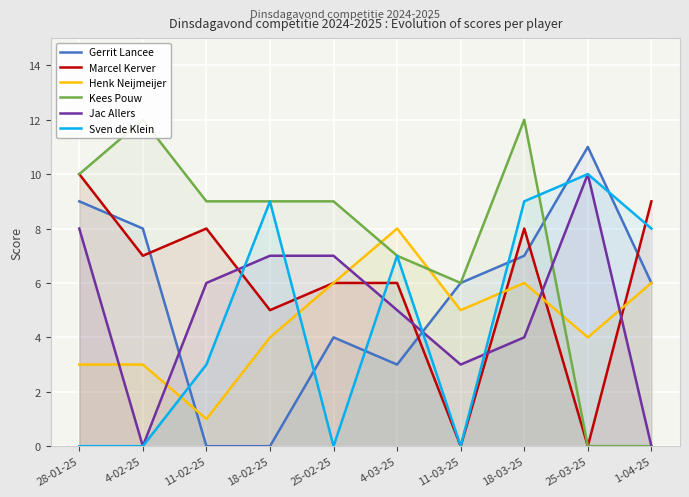

Reading left to right, extract all data points from this chart.

Gerrit Lancee: 9	8	0	0	4	3	6	7	11	6
Marcel Kerver: 10	7	8	5	6	6	0	8	0	9
Henk Neijmeijer: 3	3	1	4	6	8	5	6	4	6
Kees Pouw: 10	12	9	9	9	7	6	12	0	0
Jac Allers: 8	0	6	7	7	5	3	4	10	0
Sven de Klein: 0	0	3	9	0	7	0	9	10	8